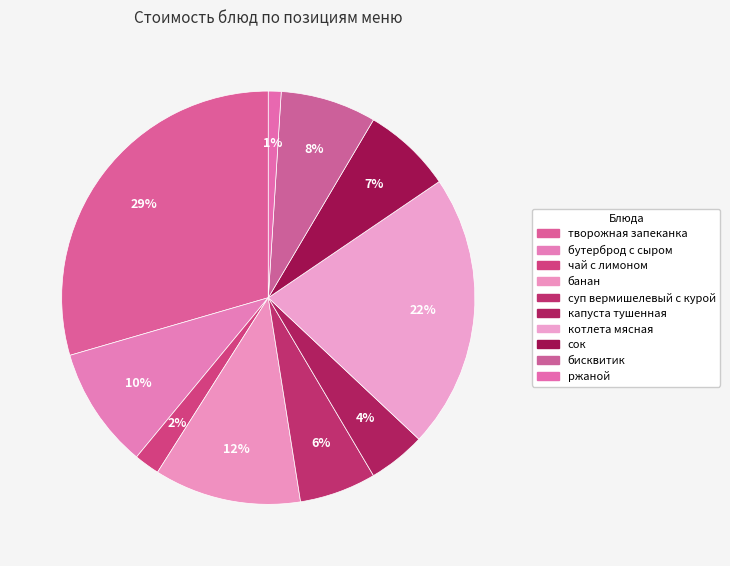

Which slice is the largest?

творожная запеканка